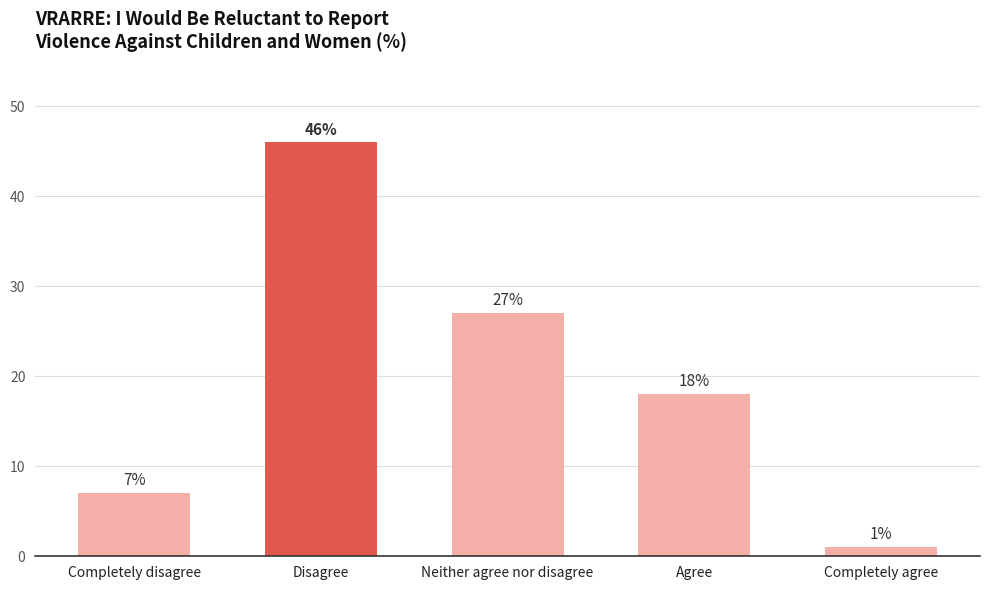

What is the difference between the values at Disagree and Neither agree nor disagree?

19